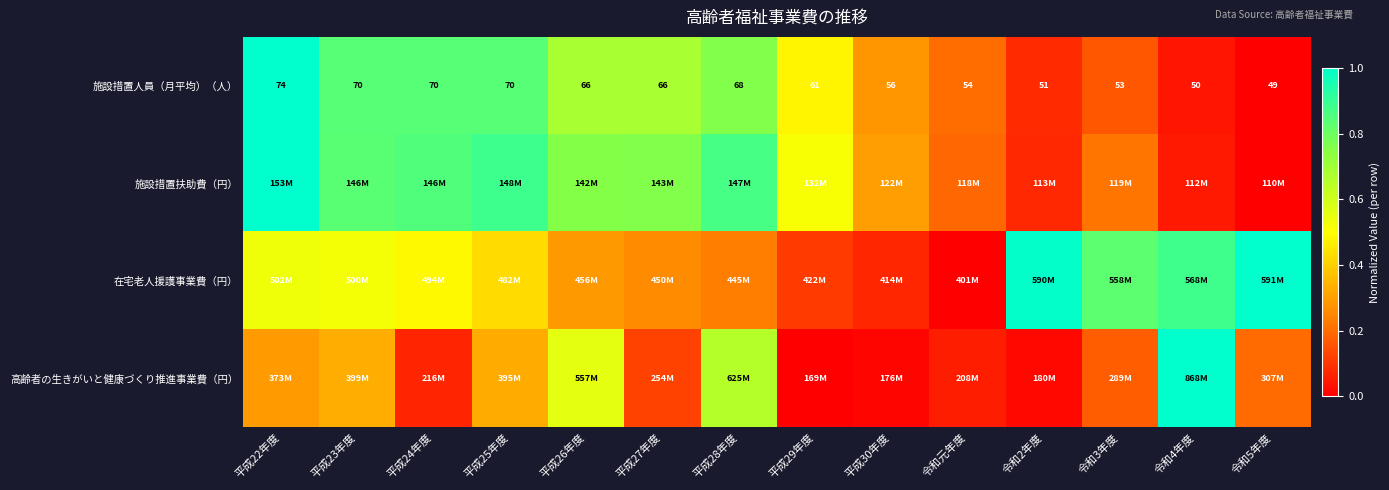

At which label is 施設措置扶助費（円） closest to 0?

令和5年度